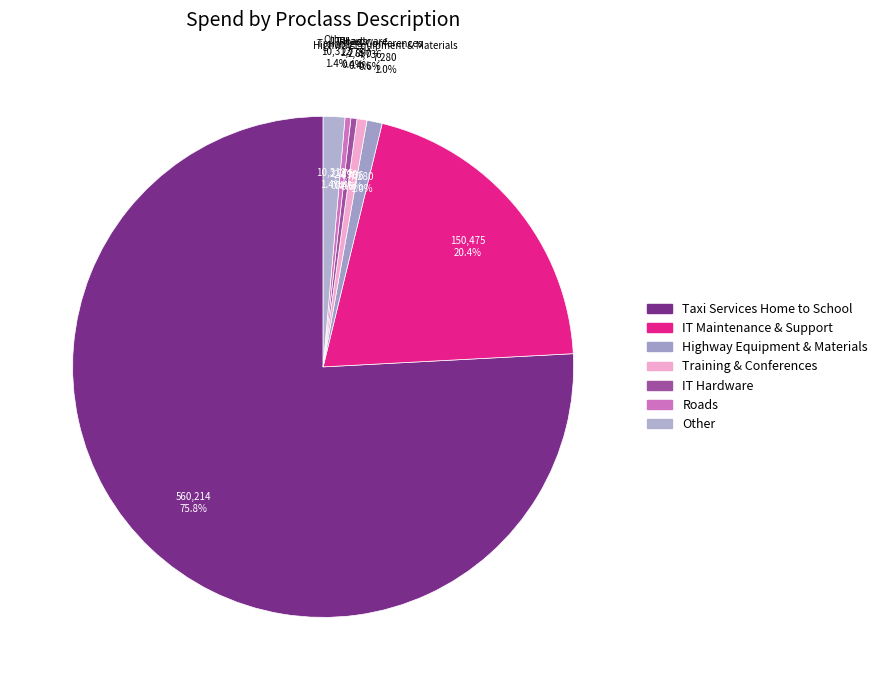

To the nearest percent, what percentage of the pie is Taxi Services Home to School?

76%